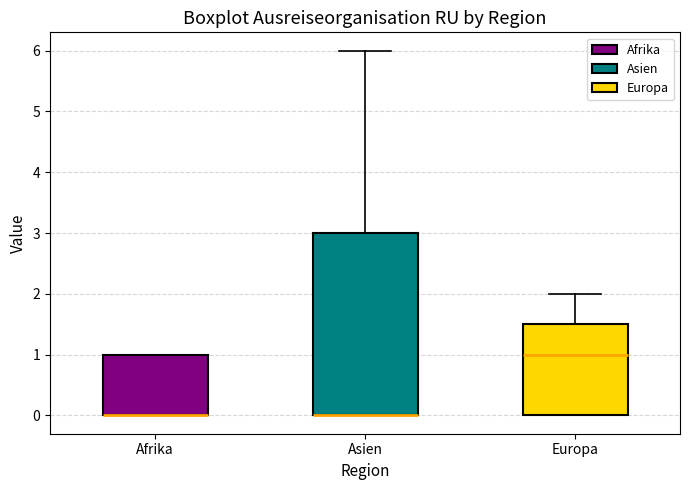

Where is the lower edge of the box for Europa on the y-axis? The values are not printed on the chart, so give them approximately, as read against the axis.

0.0